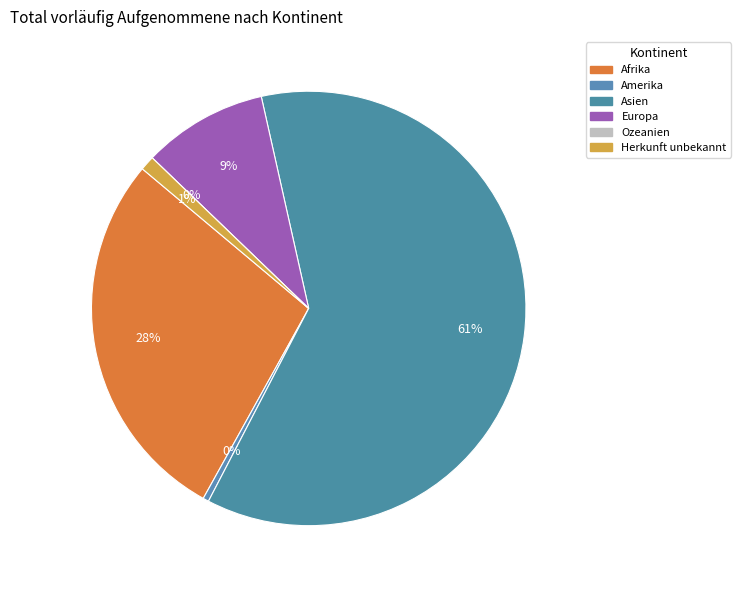

To the nearest percent, what is the difference between the largest and smallest slice percentages?

61%